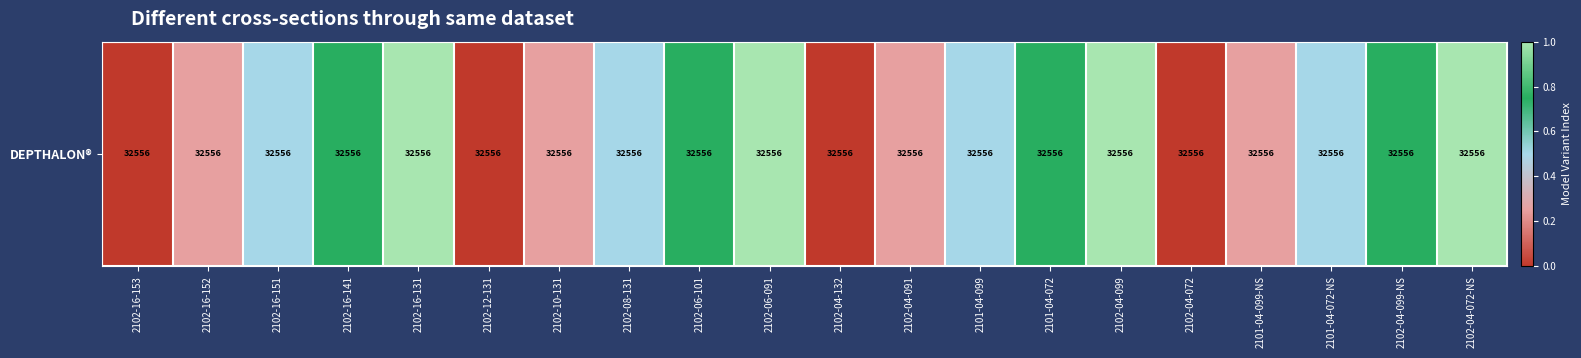

Reading left to right, transcribe all the data shown in this chart.

2102-16-153=0.0	2102-16-152=0.2	2102-16-151=0.5	2102-16-141=0.8	2102-16-131=1.0	2102-12-131=0.0	2102-10-131=0.2	2102-08-131=0.5	2102-06-101=0.8	2102-06-091=1.0	2102-04-132=0.0	2102-04-091=0.2	2101-04-099=0.5	2101-04-072=0.8	2102-04-099=1.0	2102-04-072=0.0	2101-04-099-NS=0.2	2101-04-072-NS=0.5	2102-04-099-NS=0.8	2102-04-072-NS=1.0